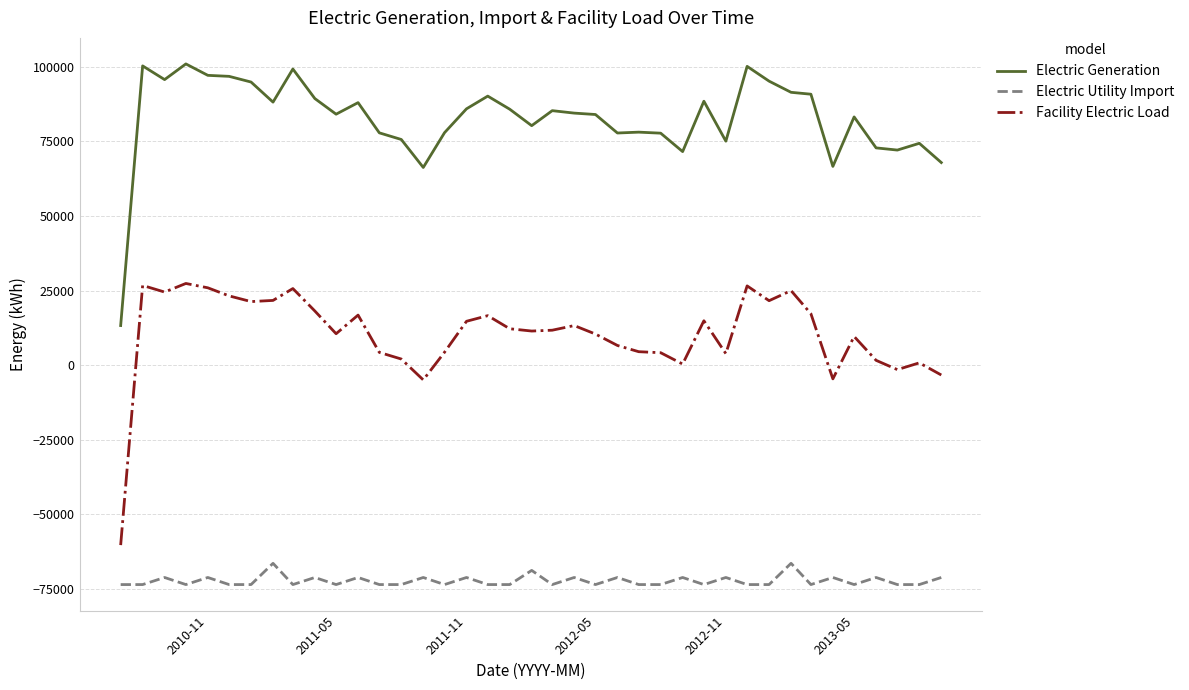

True or false: Electric Generation and Facility Electric Load intersect in this chart.

False